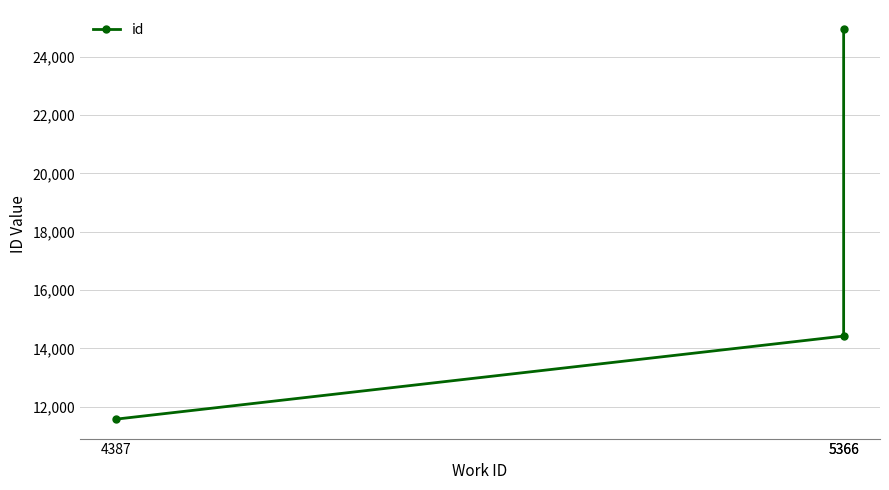

Which label corresponds to the largest value in the chart?

5366